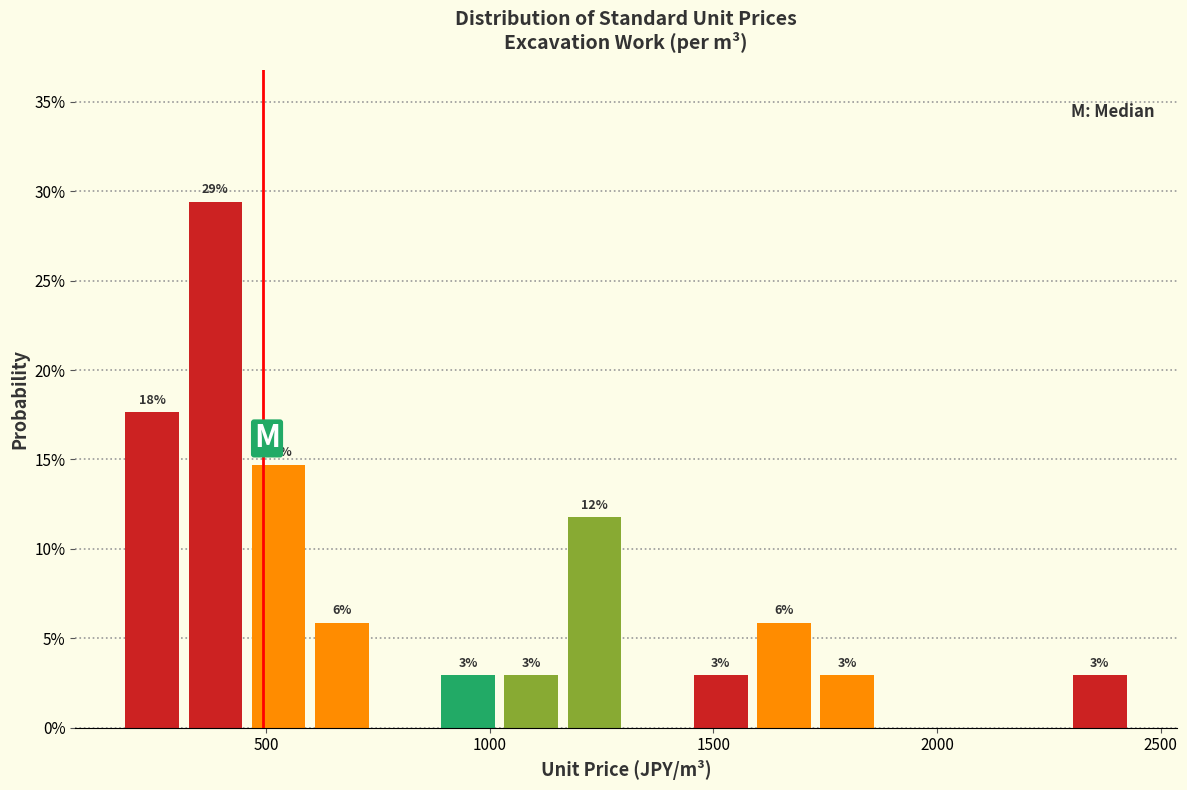

Read against the x-axis, roughly where is the centre of the tallest bar?

400